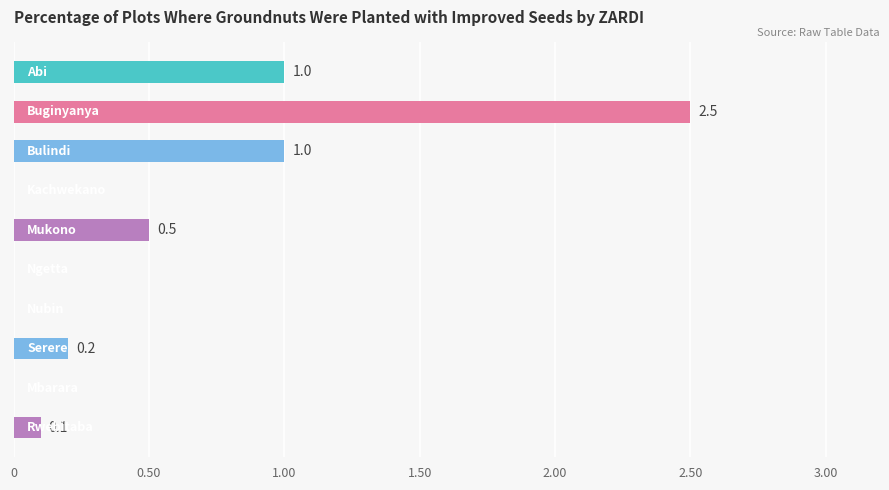

What is the sum of all values?

5.3